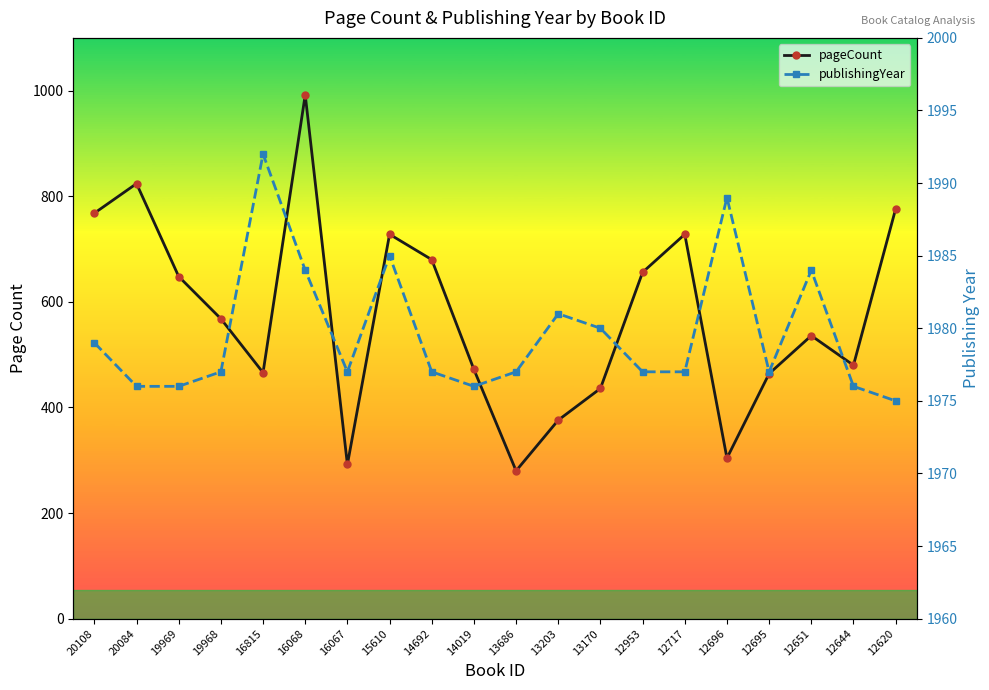

Rank the categories by pageCount value from lowest to highest.

13686, 16067, 12696, 13203, 13170, 12695, 16815, 14019, 12644, 12651, 19968, 19969, 12953, 14692, 15610, 12717, 20108, 12620, 20084, 16068